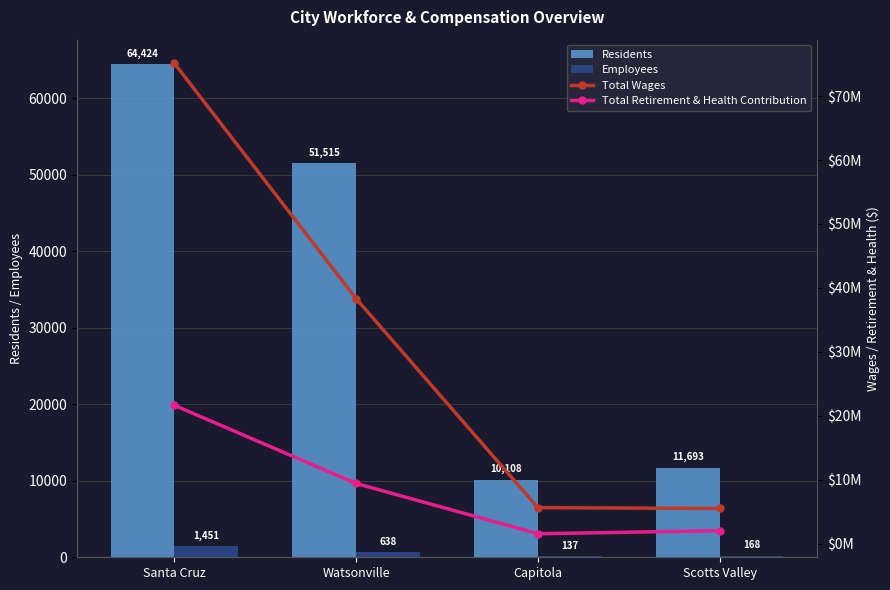

The value of Total Retirement & Health Contribution at Scotts Valley is 2042534. True or false?

True